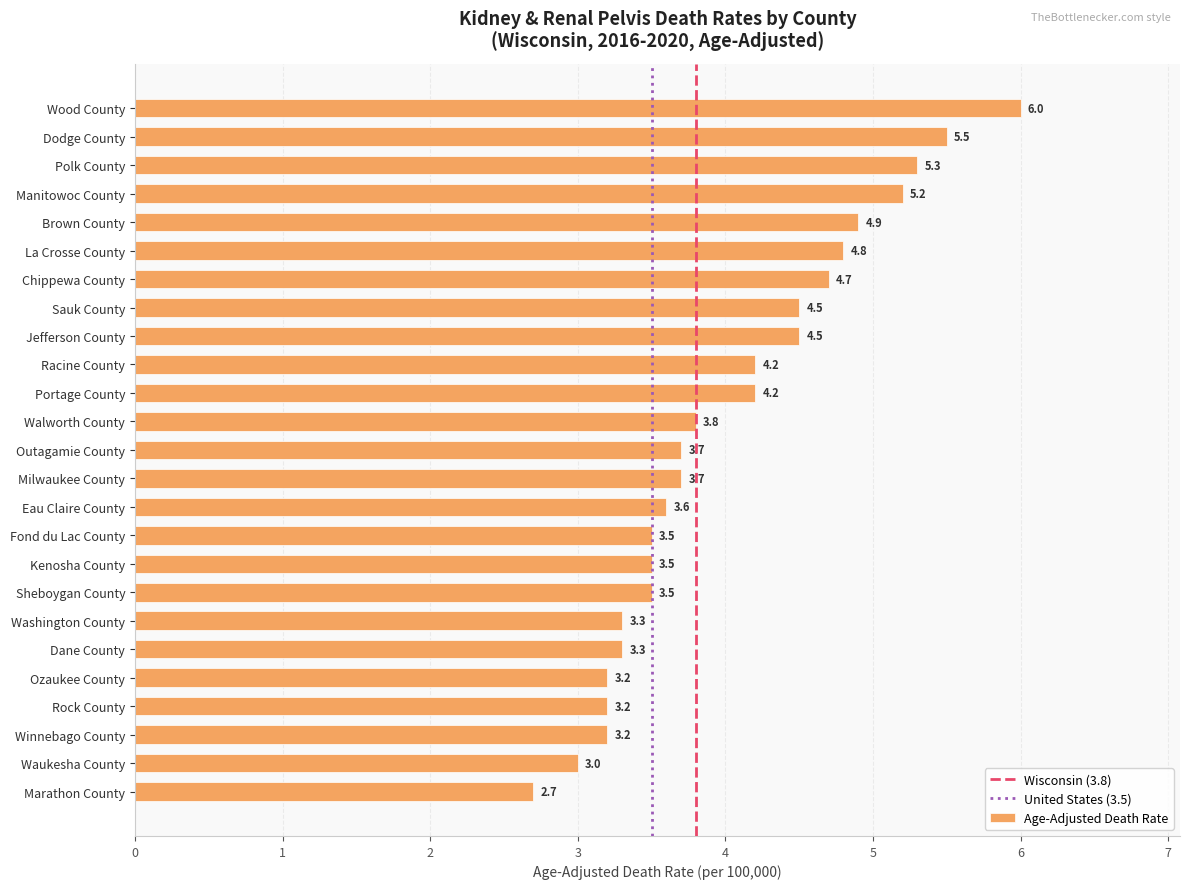

At which category does the chart reach its minimum across all series?

Marathon County